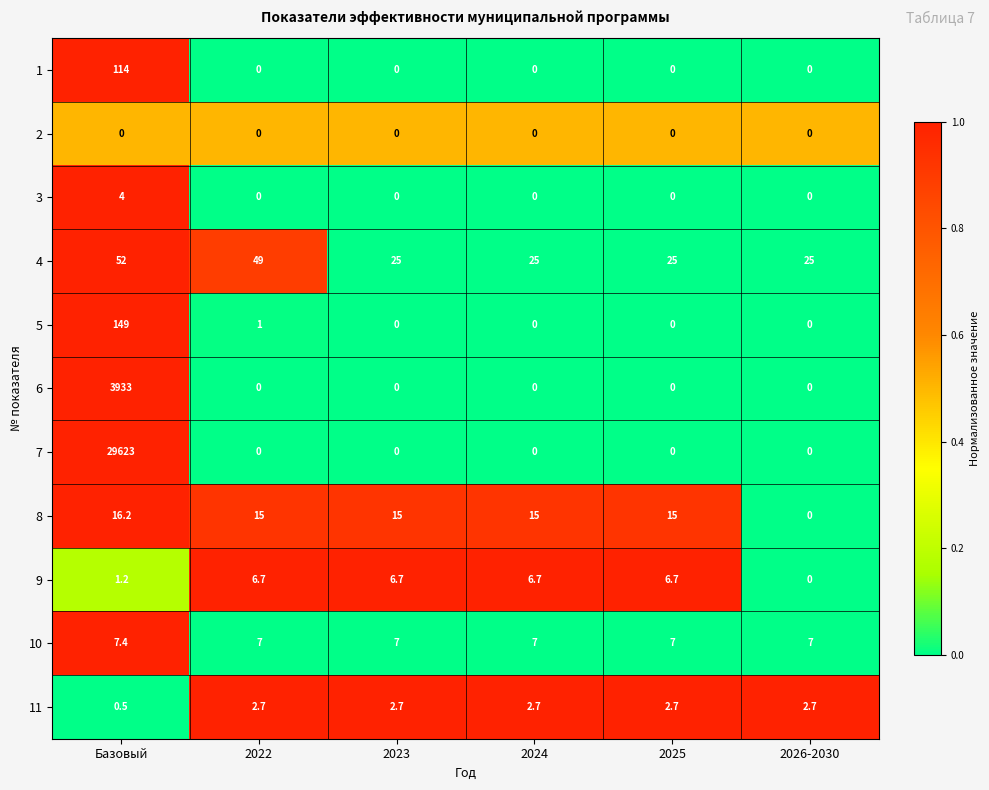

Is the value of 2 at 2022 greater than the value of 10 at Базовый?

No